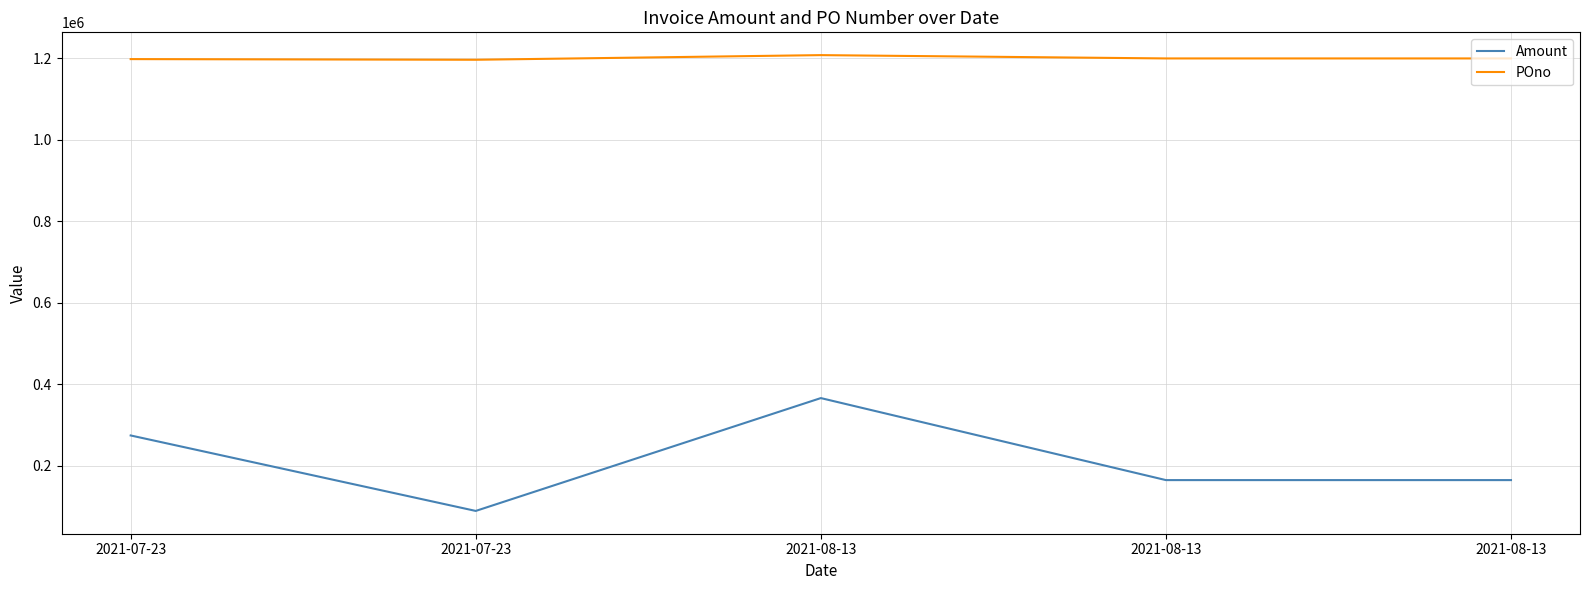

True or false: POno and Amount cross at least once.

False